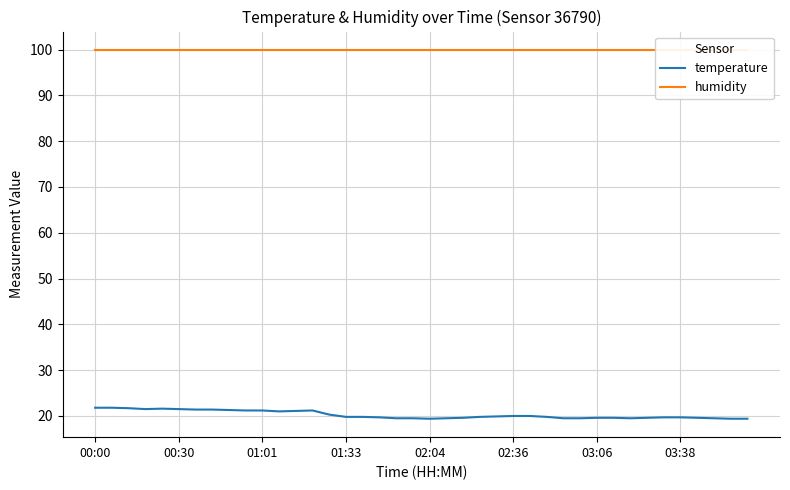

True or false: temperature has a value of 8.1 at 03:38.

False